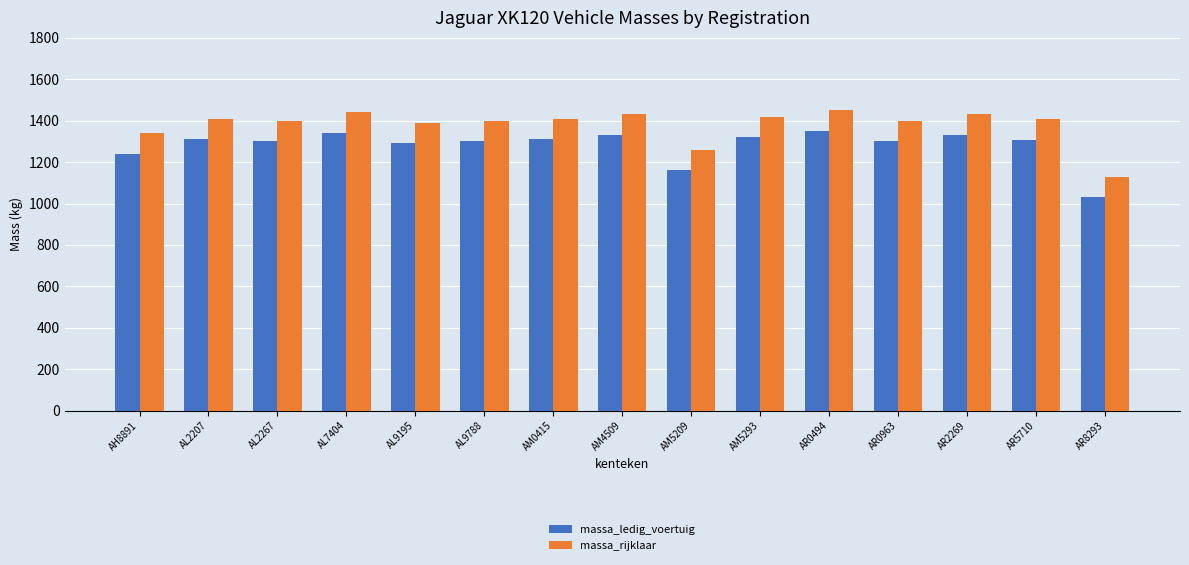

True or false: massa_rijklaar has a value of 1260 at AM5209.

True